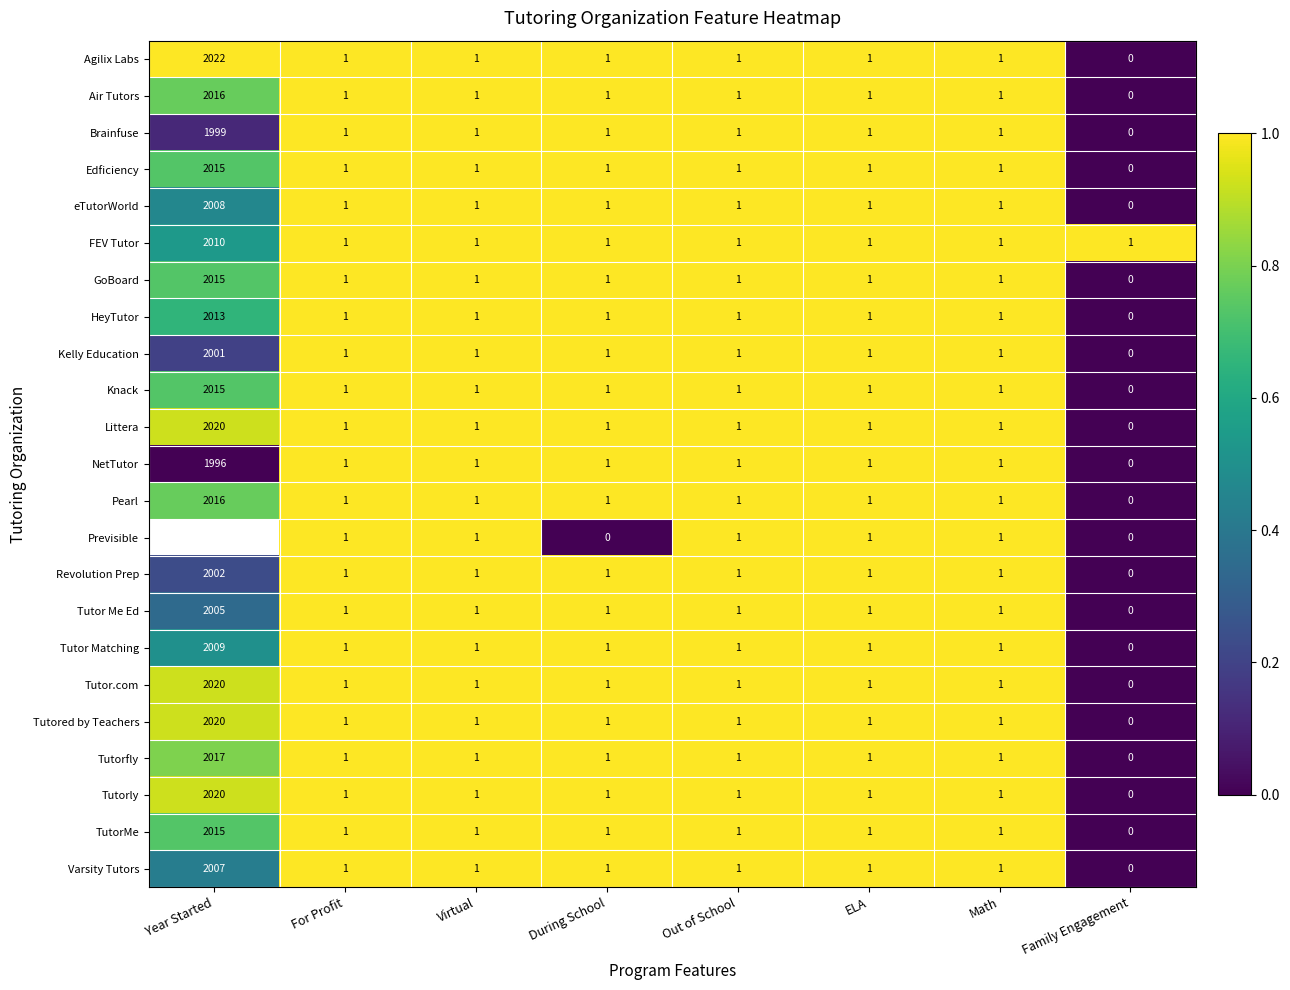

What is the sum of the Tutor Me Ed values at Out of School and Year Started?

2006